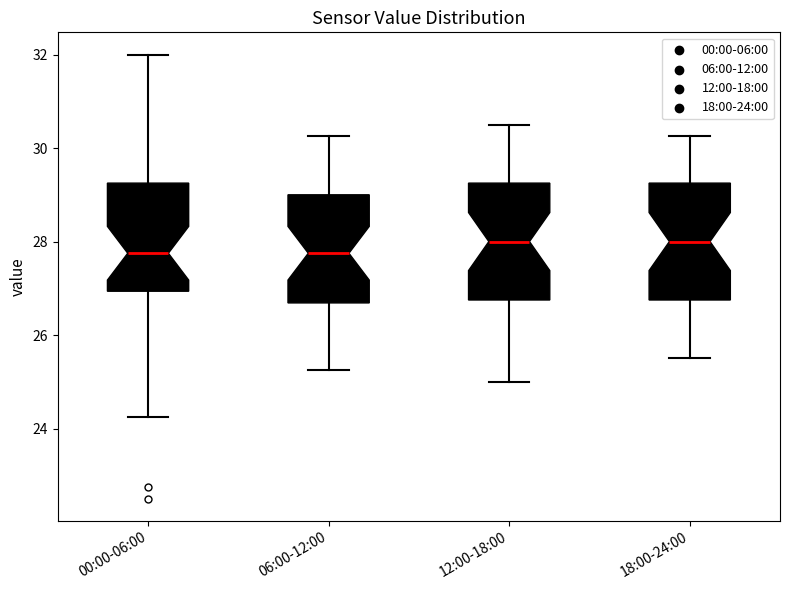

Where is the lower edge of the box for 12:00-18:00 on the y-axis? The values are not printed on the chart, so give them approximately, as read against the axis.

26.8